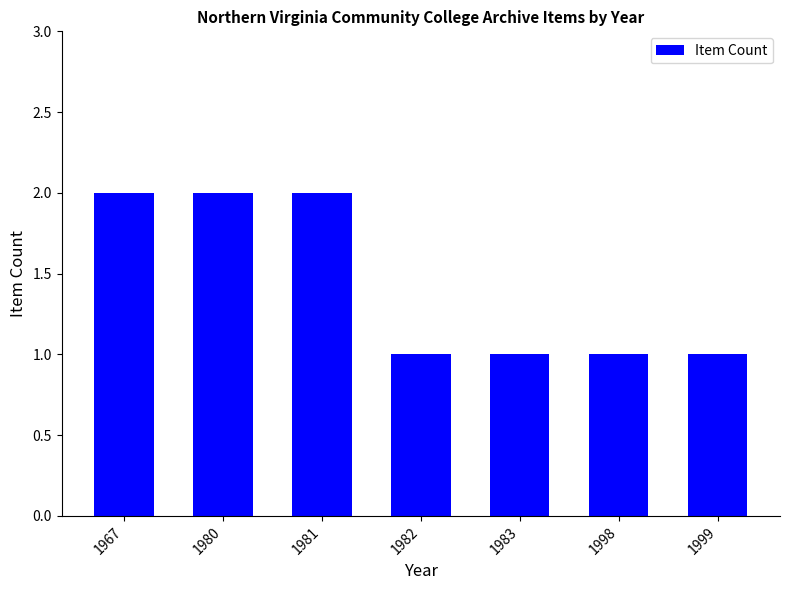

Are the bars grouped side by side (vs. stacked)?

No